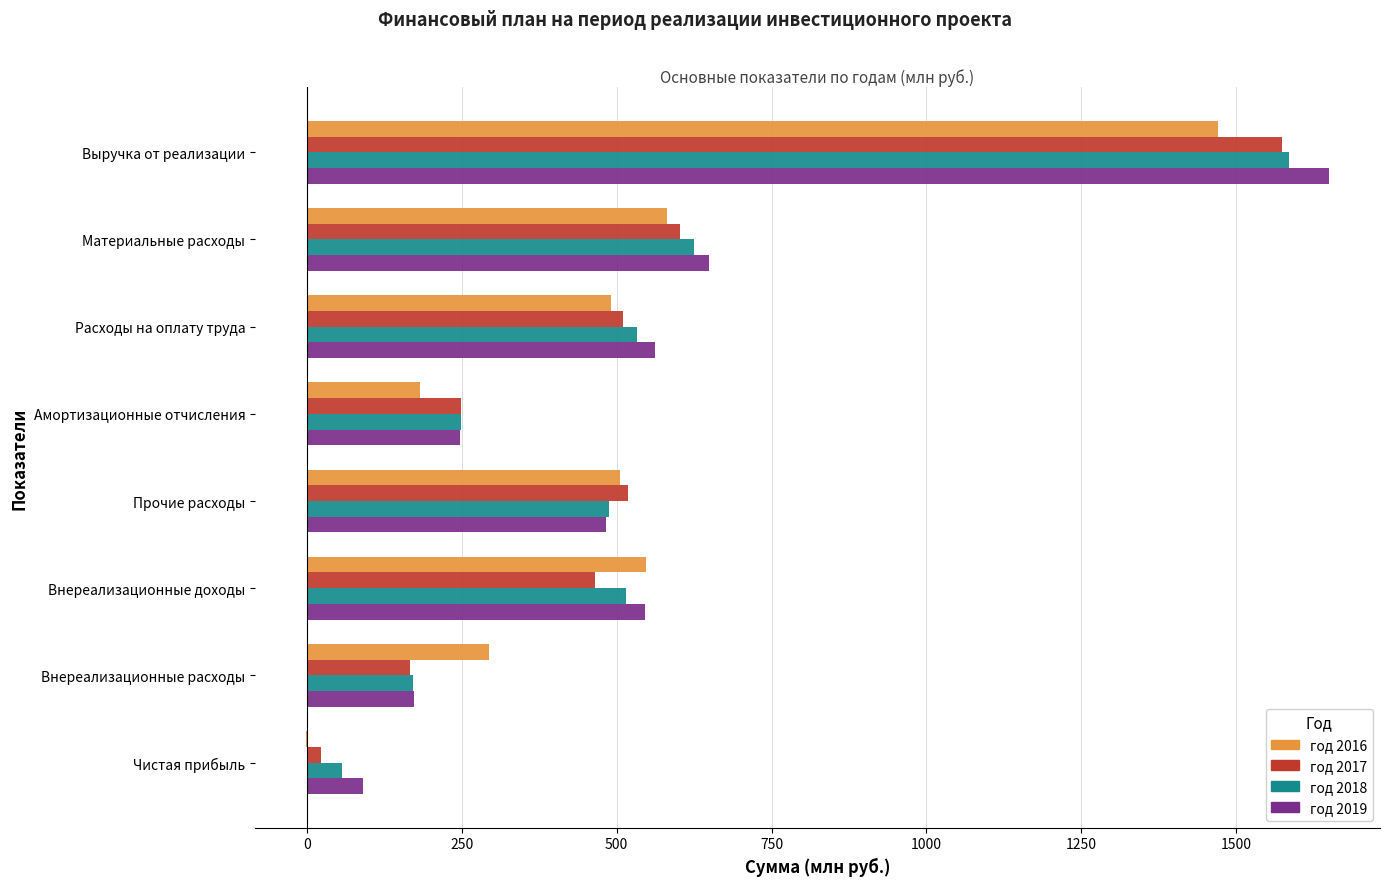

How many distinct data groups are displayed?

4